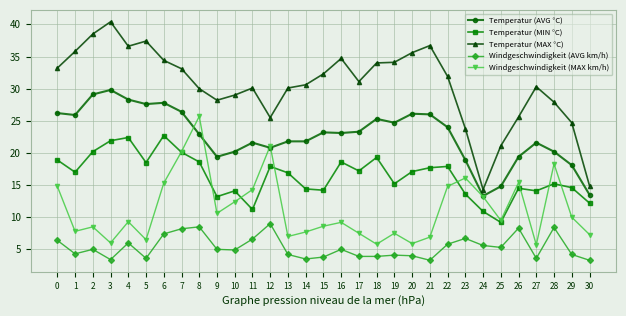

What is the total value across all series at 12?

94.3